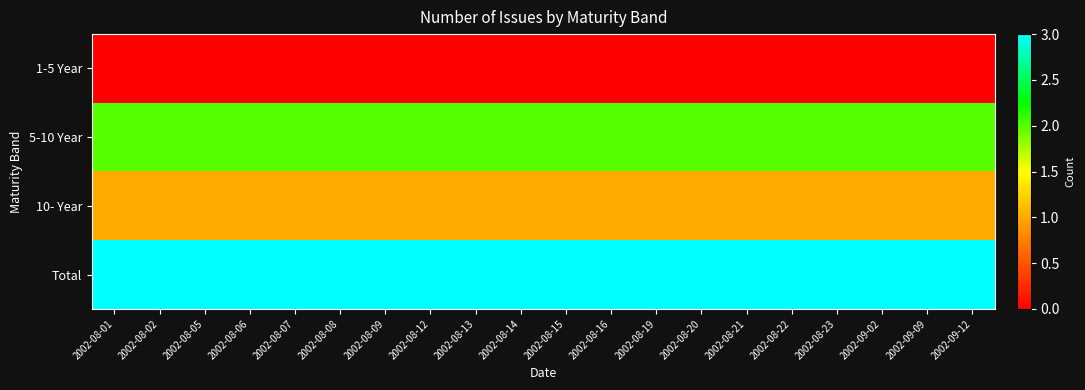

List the series in order of their peak value, lowest first.

1-5 Year, 10- Year, 5-10 Year, Total